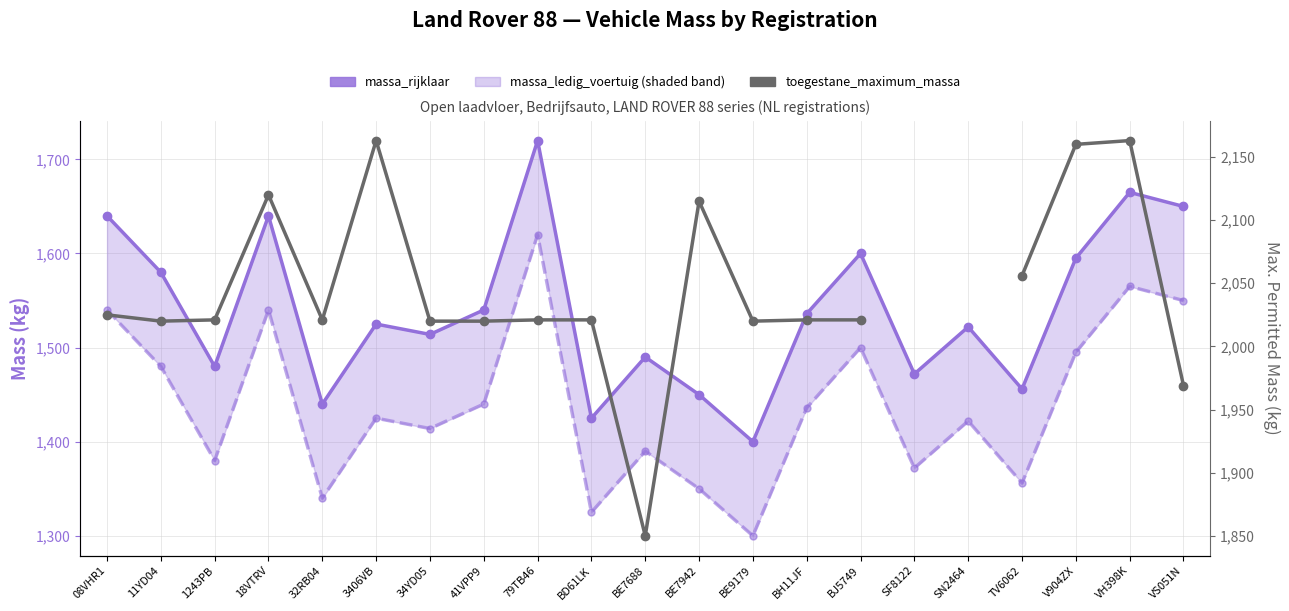

Where is the first local maximum for toegestane_maximum_massa?

18VTRV